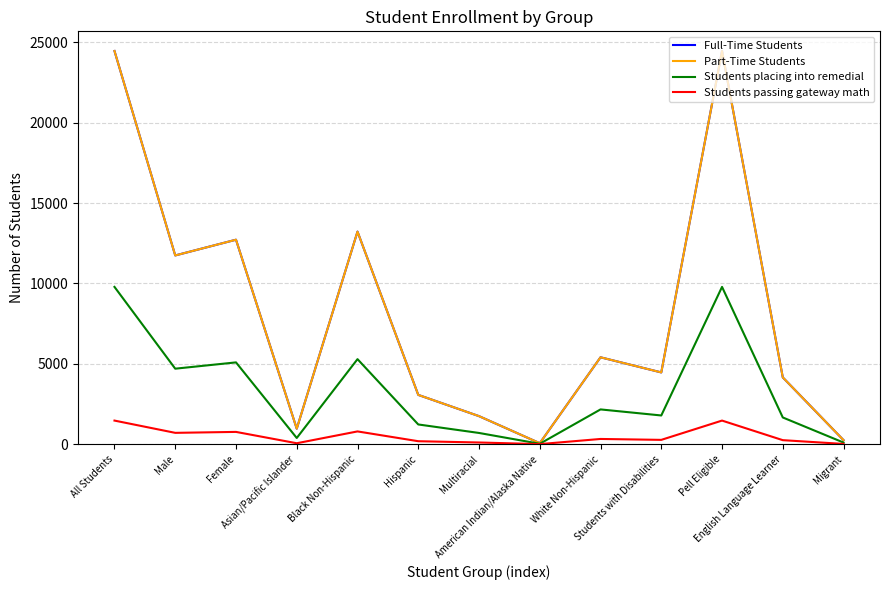

At which label is Students passing gateway math closest to 735?

Female